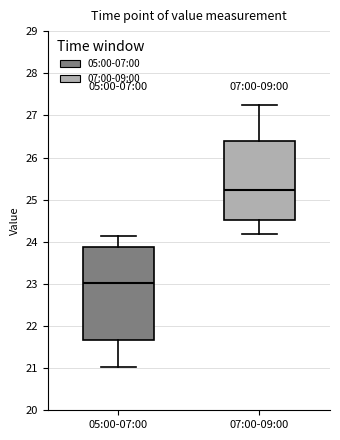

Where is the upper edge of the box for 05:00-07:00 on the y-axis? The values are not printed on the chart, so give them approximately, as read against the axis.

23.9